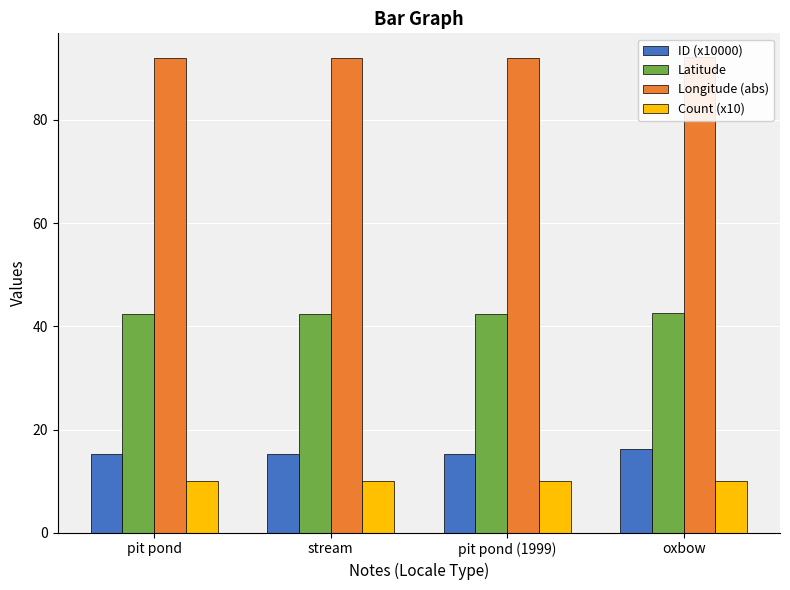

Is the value of Count (x10) at stream greater than the value of Longitude (abs) at stream?

No